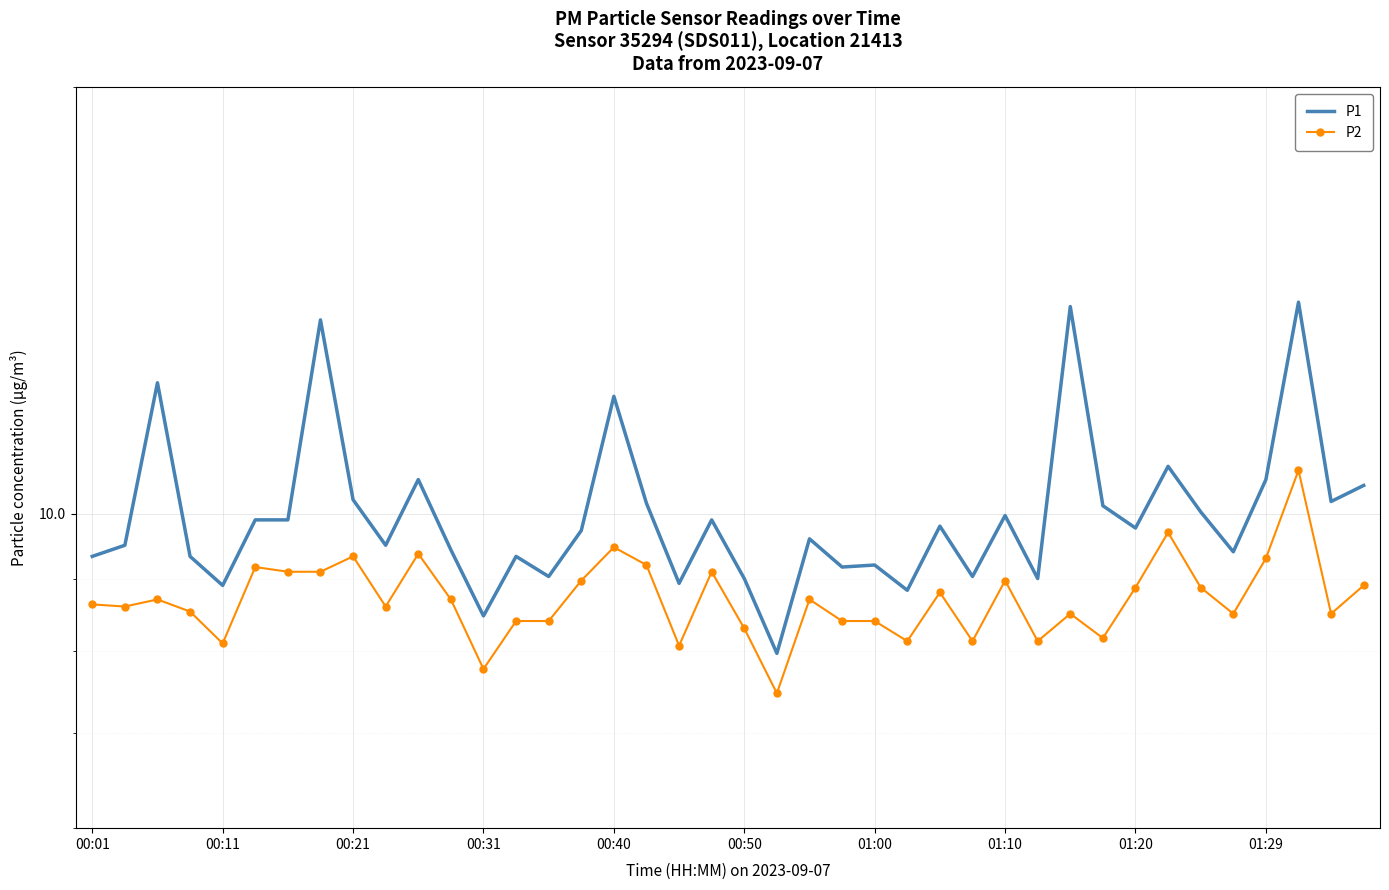

How many data points in P2 are less than 8?

2